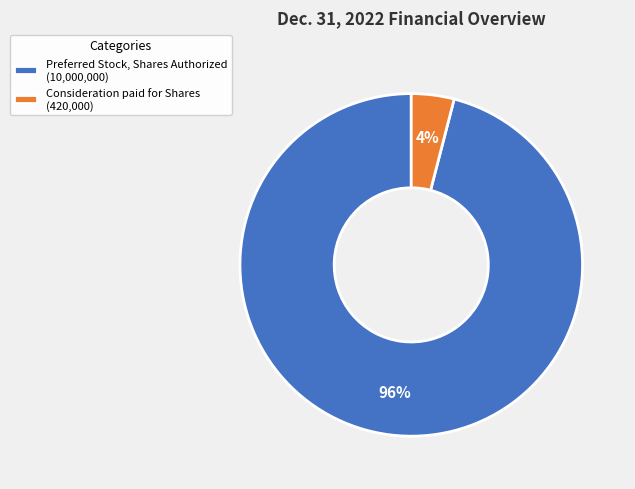

The Consideration paid for Shares slice represents 4% of the pie. True or false?

True